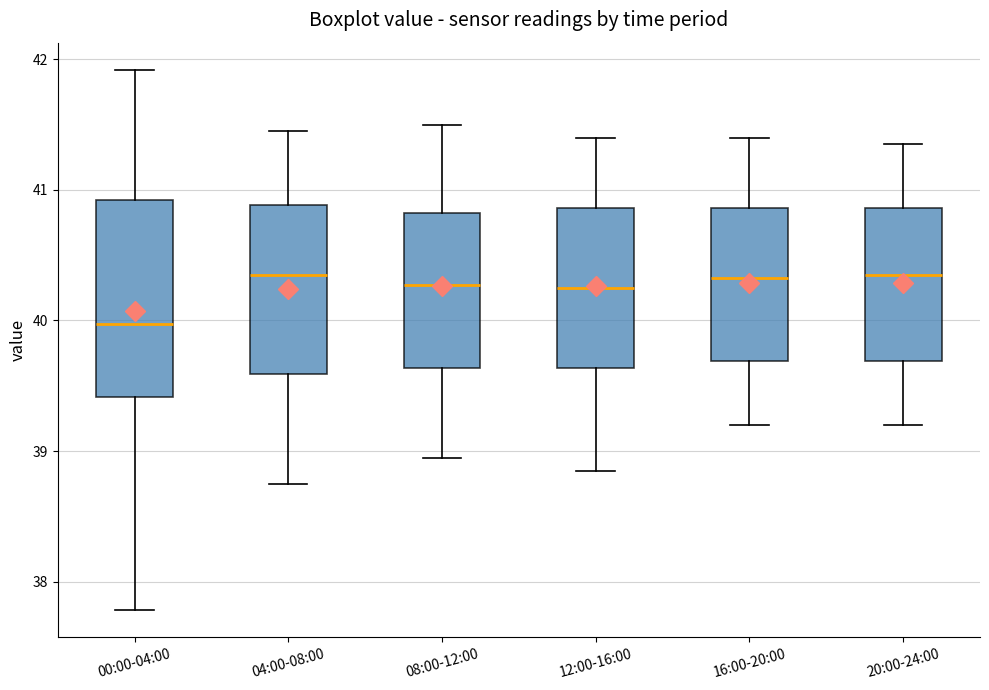

Where does the median line of the box for 08:00-12:00 sit on the y-axis? The values are not printed on the chart, so give them approximately, as read against the axis.

40.3